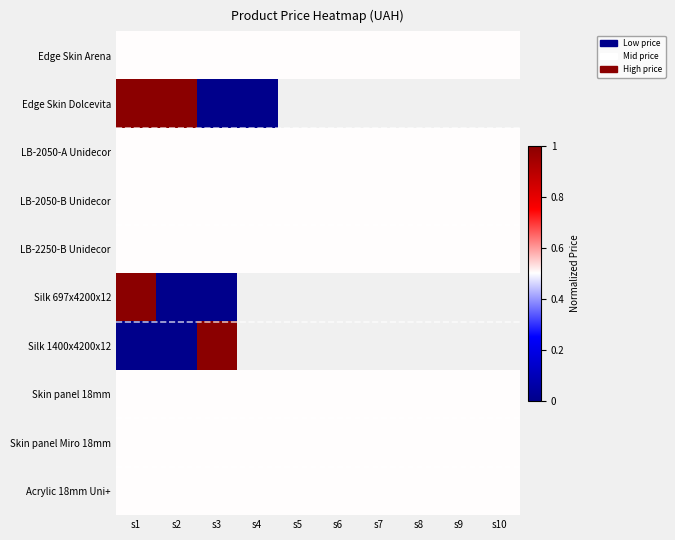

How many categories are shown in the chart?

10